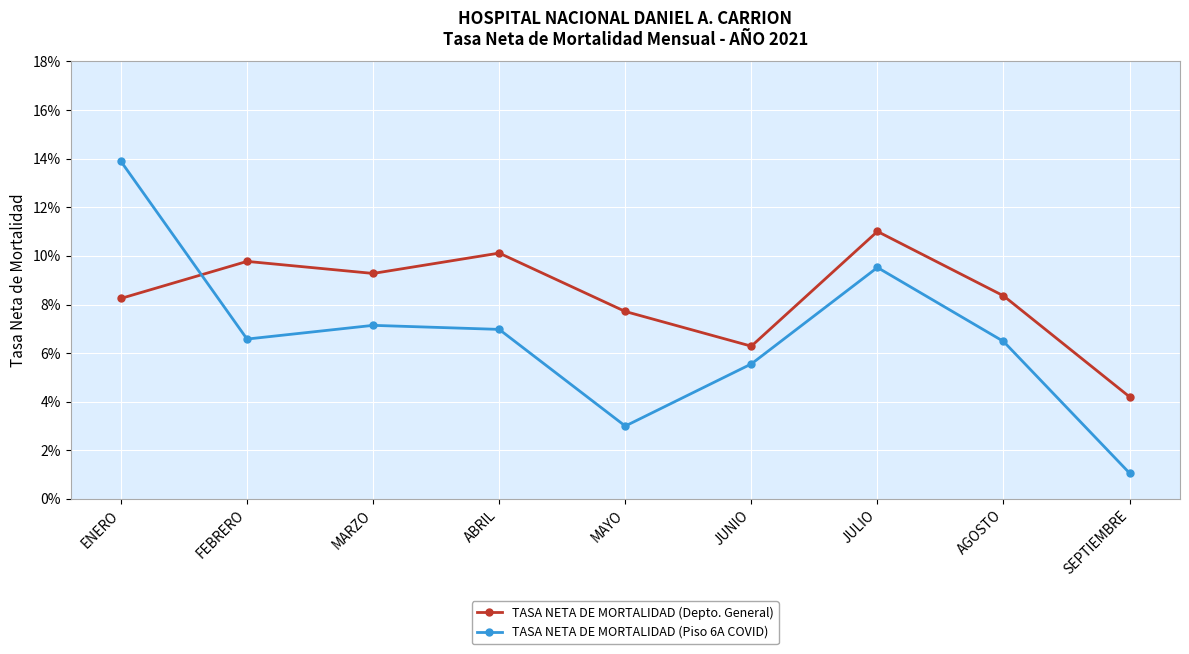

What are all the series names shown in the legend?

TASA NETA DE MORTALIDAD (Depto. General), TASA NETA DE MORTALIDAD (Piso 6A COVID)